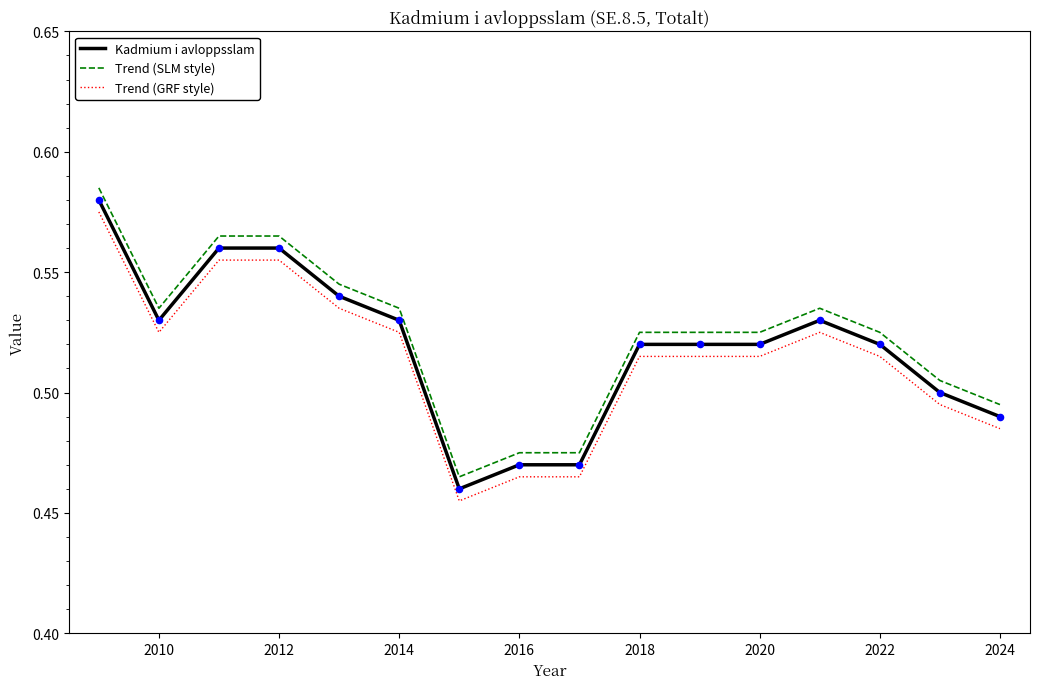

True or false: Trend (GRF style) and Trend (SLM style) cross at least once.

False